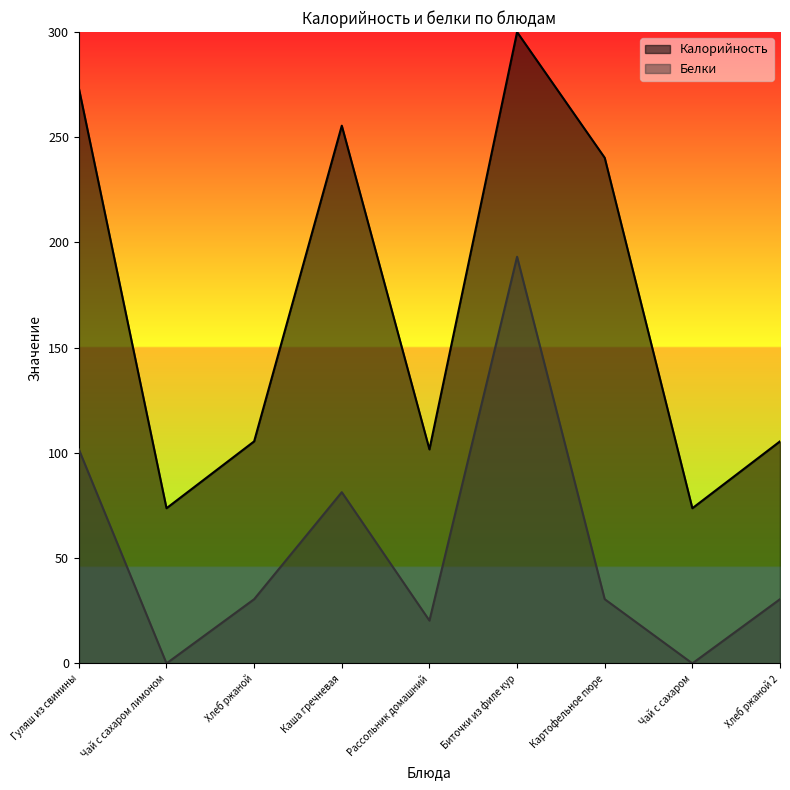

What is the maximum value shown in the chart?

300.0